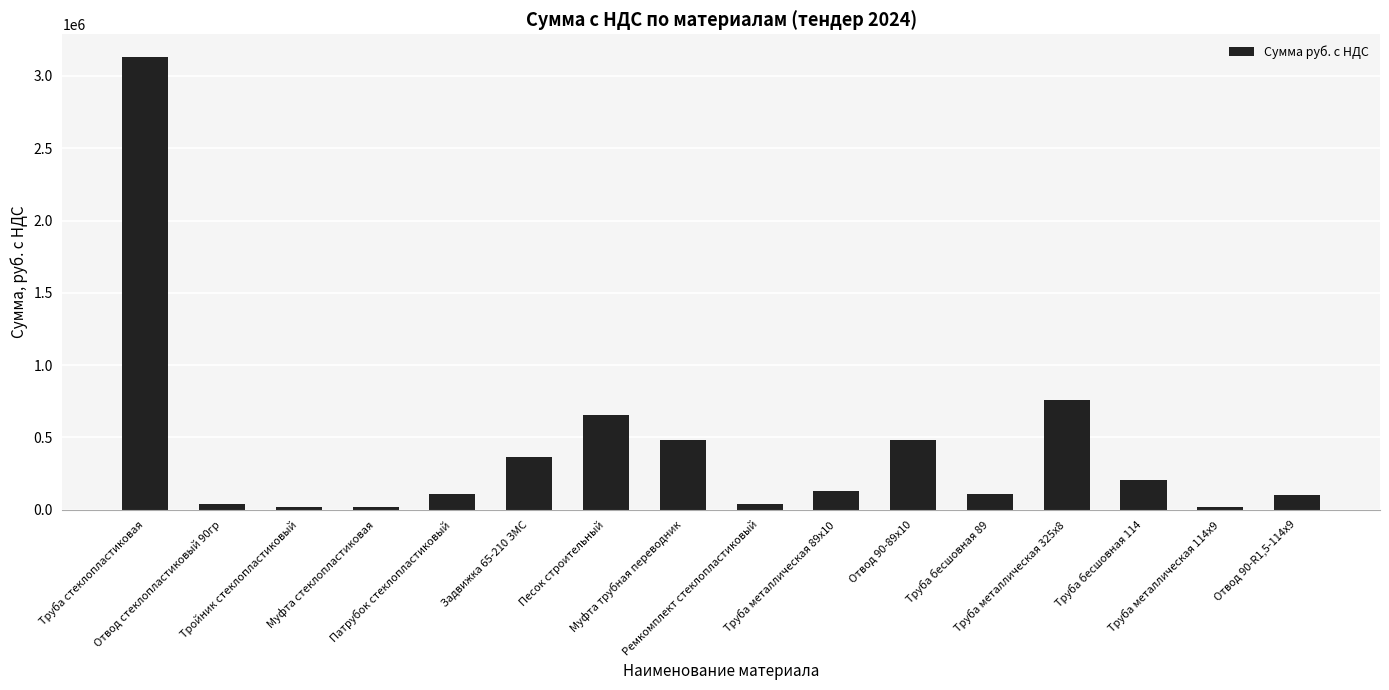

How many bars are there in total?

16